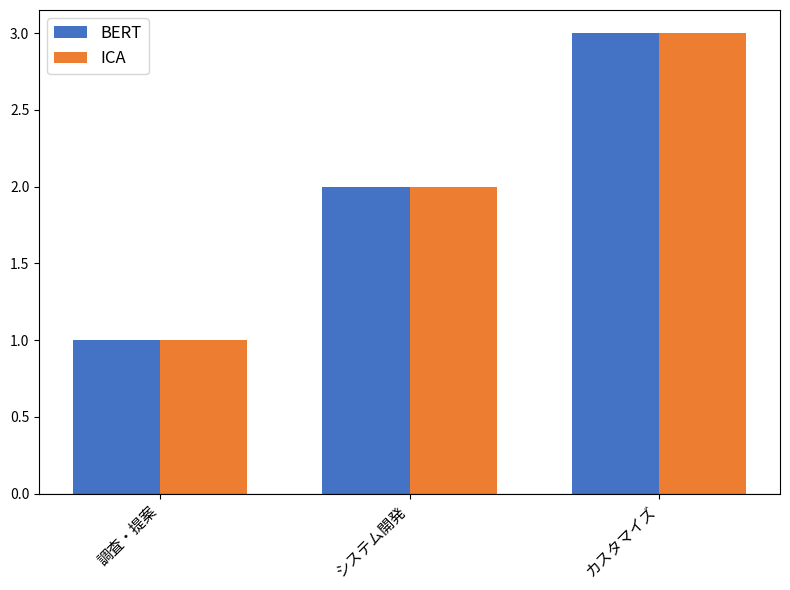

What is the label of the 3rd bar from the right?

調査・提案